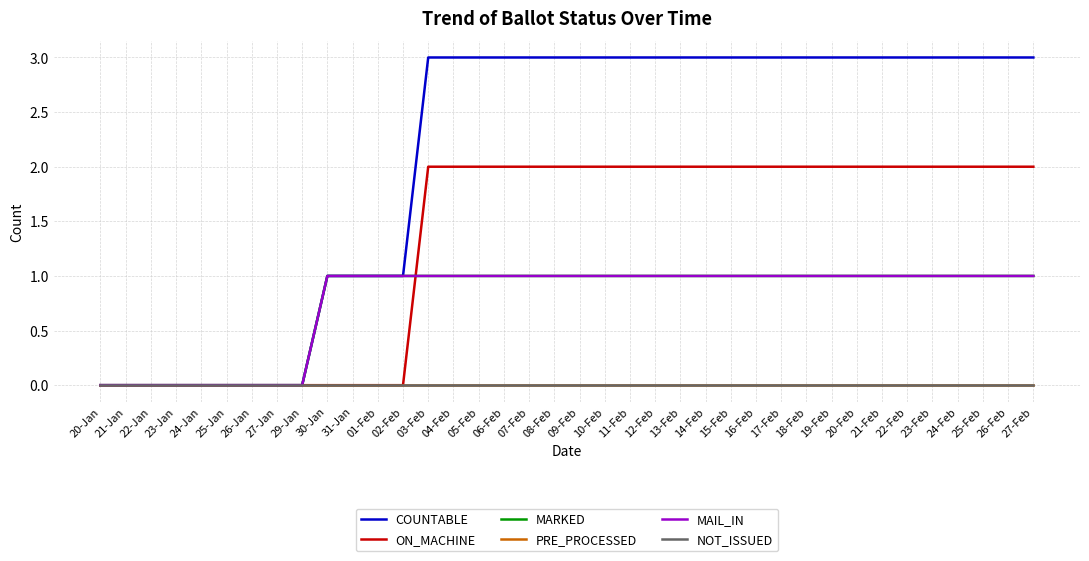

Is this an area chart (filled region under the line)?

No